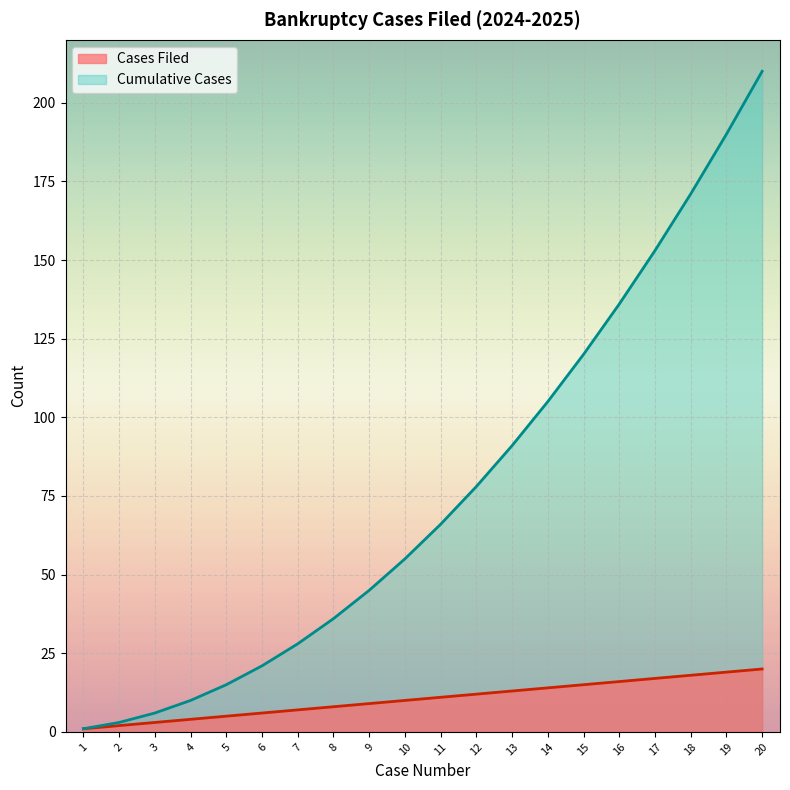

Rank the series by their maximum value, from highest to lowest.

Cumulative Cases, Cases Filed